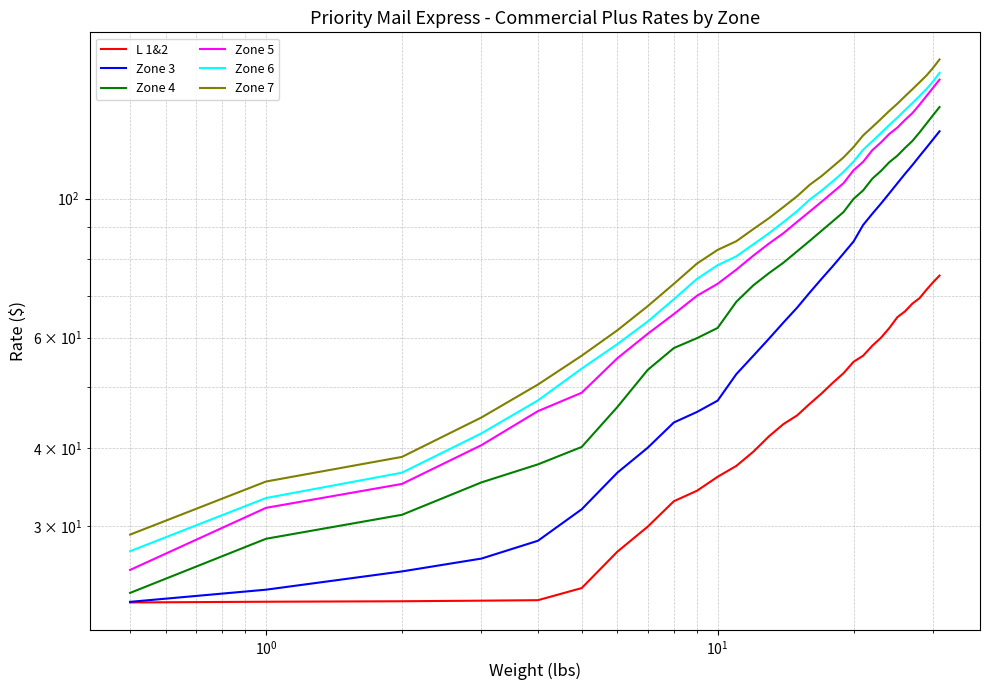

Does the chart display data point markers on the line(s)?

No